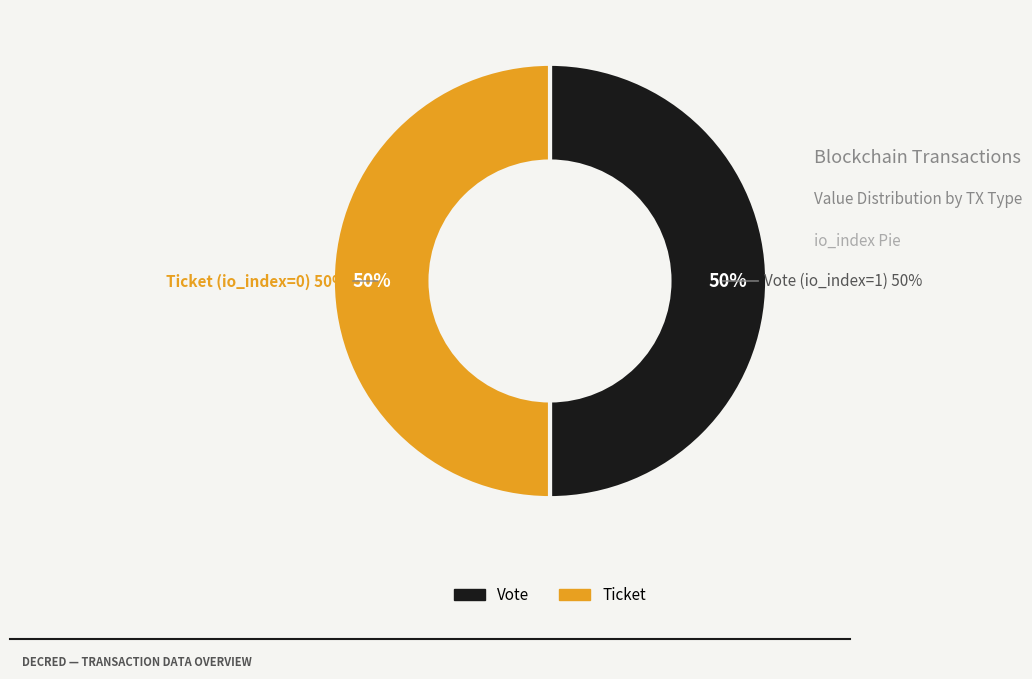

Do Vote (io_index=1) and Ticket (io_index=0) together represent more than half of the pie?

Yes